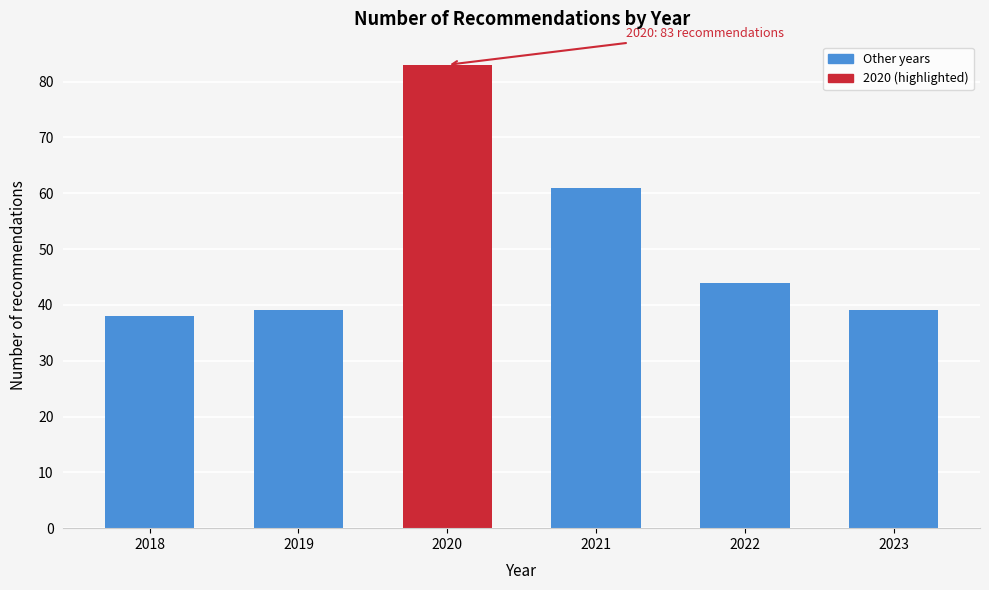

Reading right to left, extract all data points from this chart.

39	44	61	83	39	38